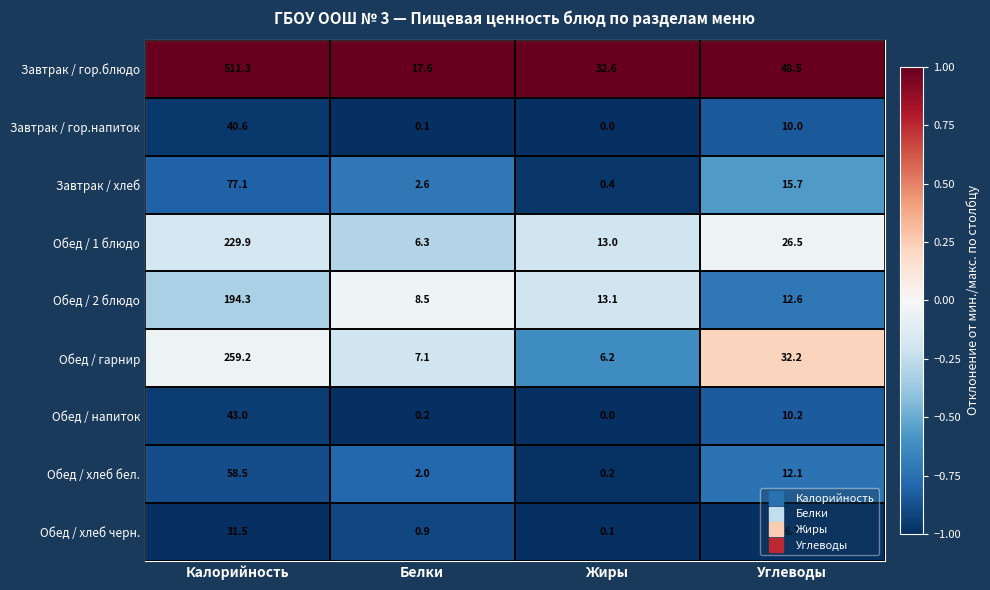

At which category does the chart reach its peak across all series?

Калорийность